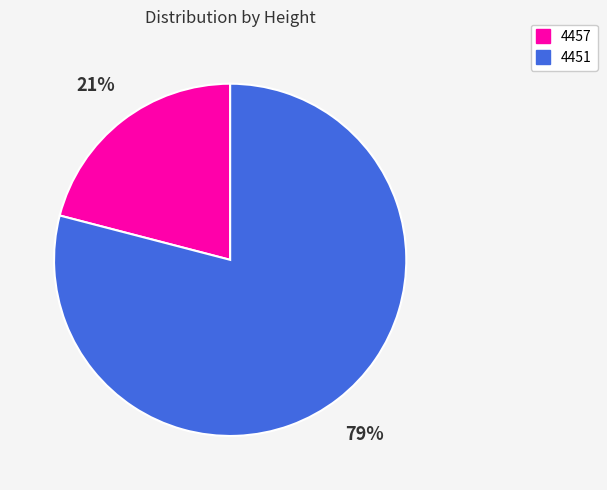

Which has a higher value, 4457 or 4451?

4451